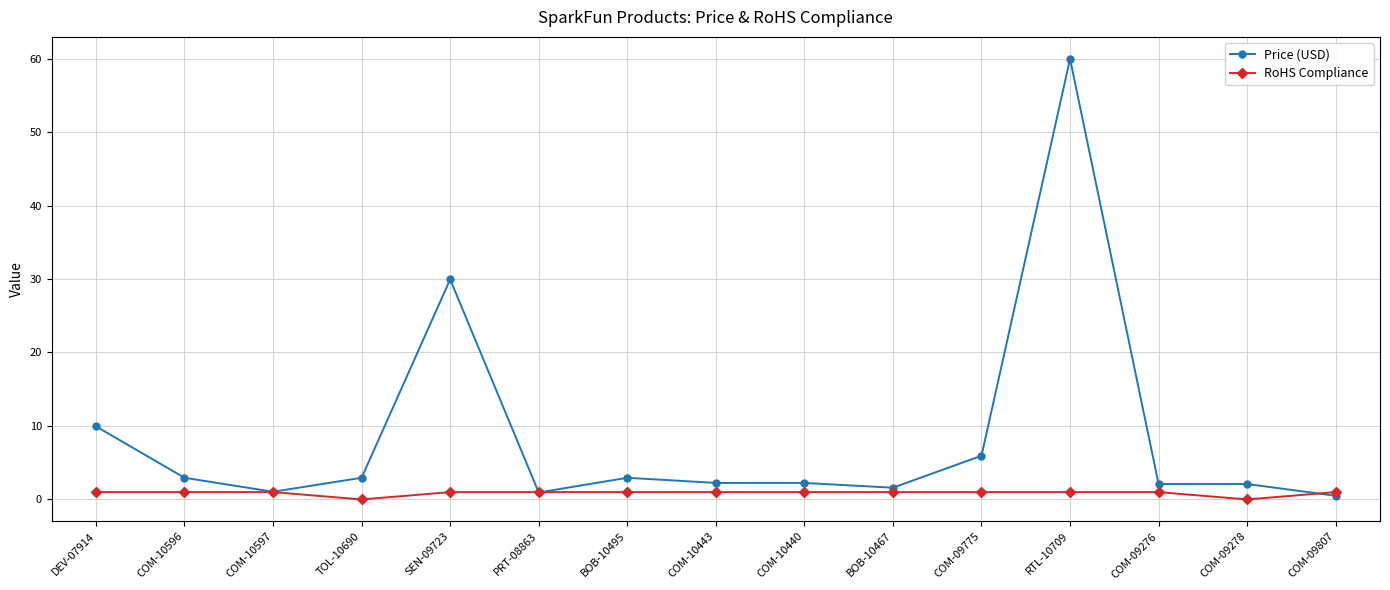

How many RoHS Compliance values are between 1 and 2?

13